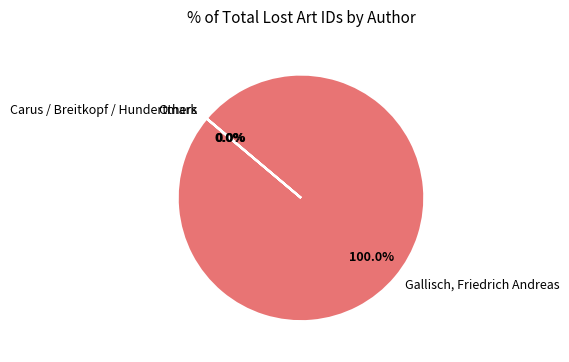

Which slice is the largest?

Gallisch, Friedrich Andreas